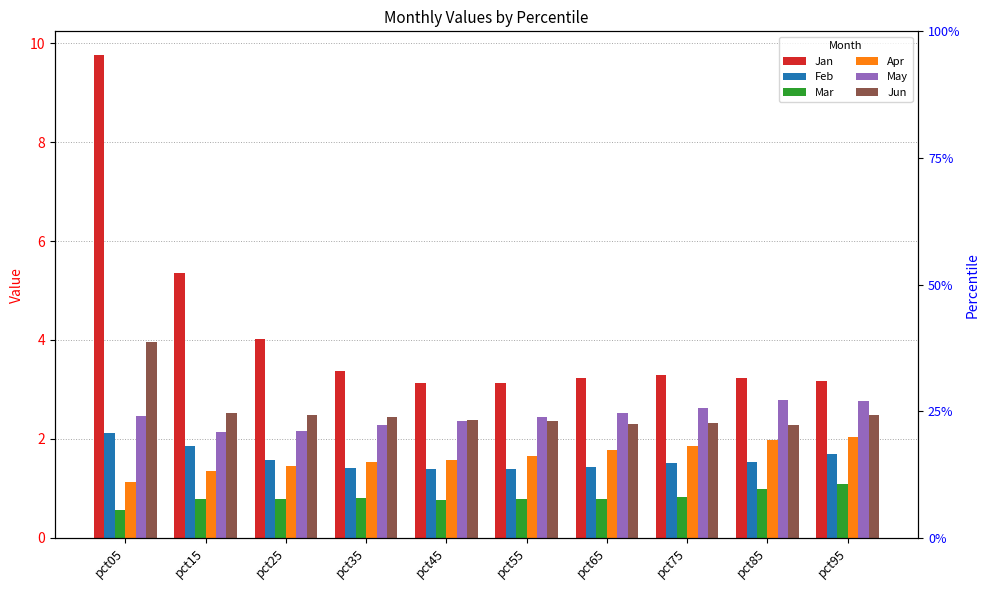

Which series has the widest spread of values?

Jan